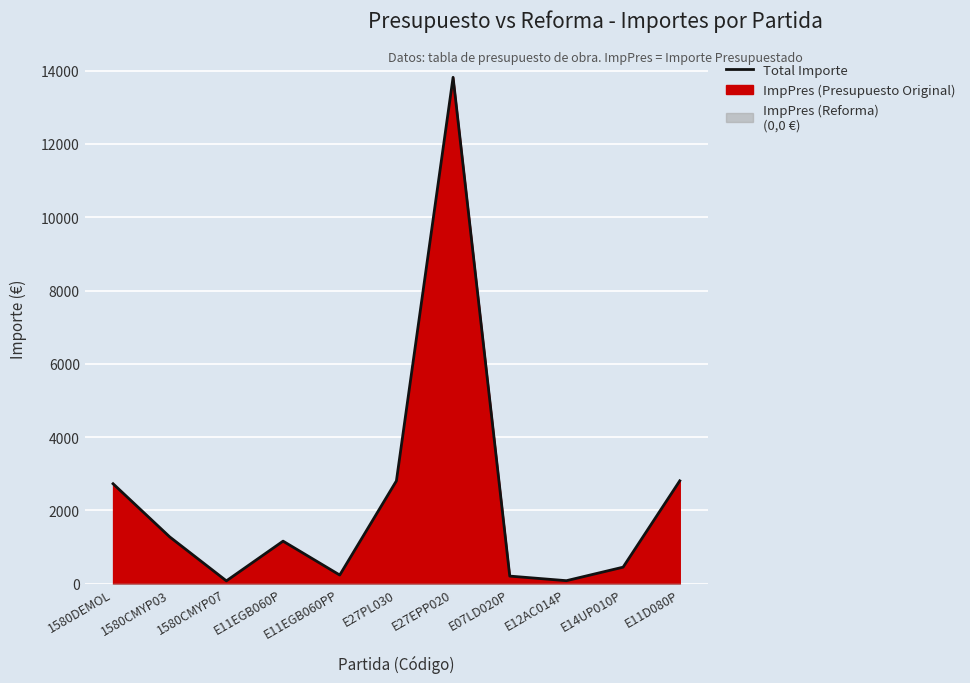

How many points are lower than both their immediate neighbors (excluding endpoints)?

3